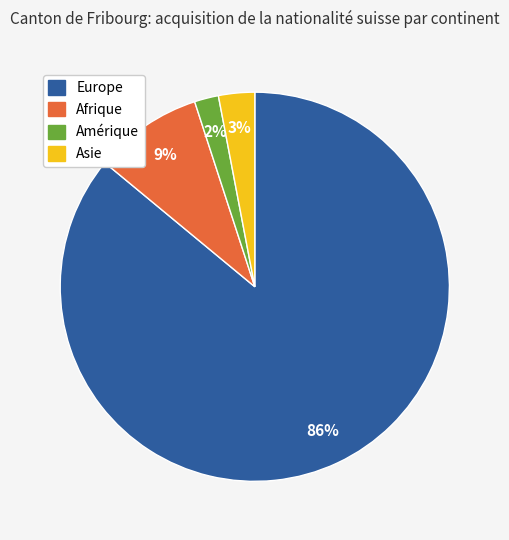

Which has a higher value, Amérique or Afrique?

Afrique